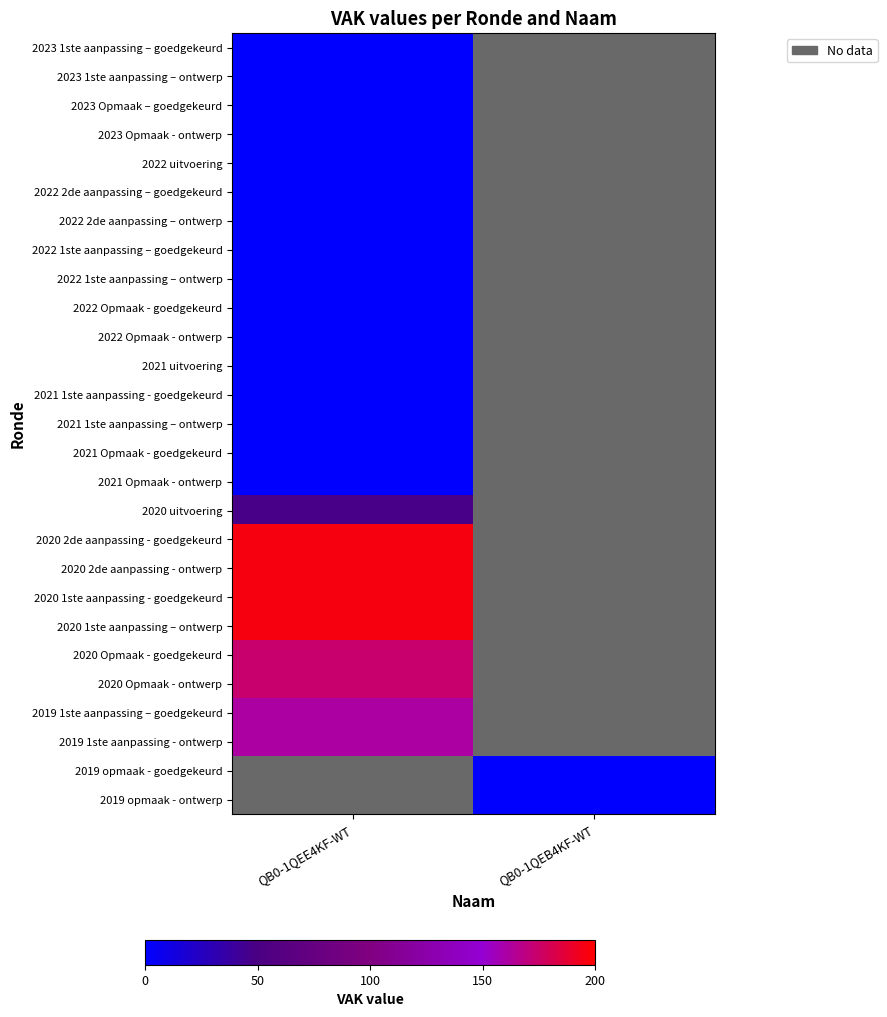

At which label is 2021 1ste aanpassing - goedgekeurd closest to 0?

QB0-1QEE4KF-WT